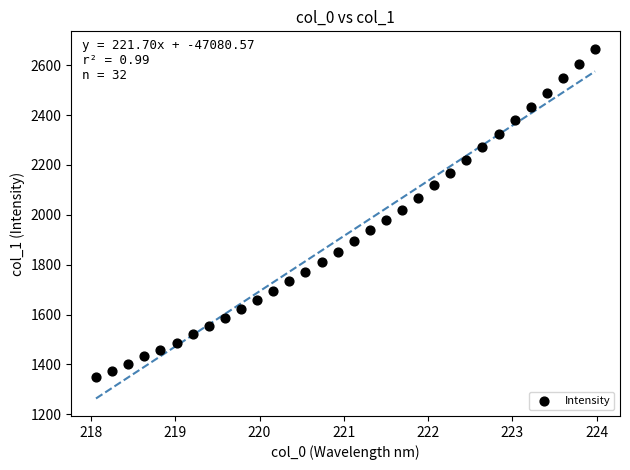

What is the range of X values (max minus min)?

5.9